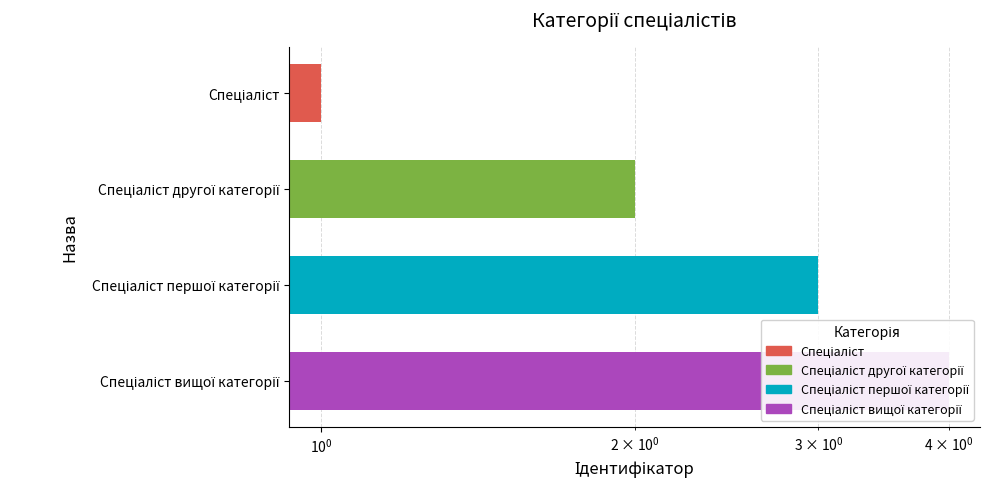

Is it true that the value at Спеціаліст is 2?

False